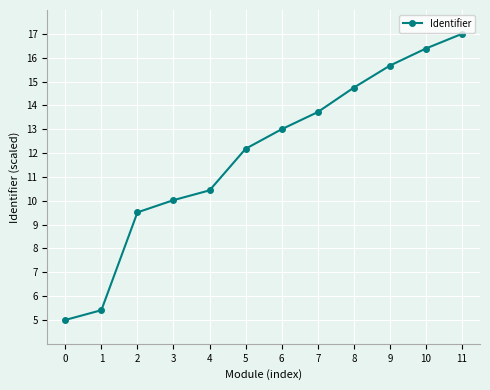

Is it true that the value at 11 is 7.4?

False